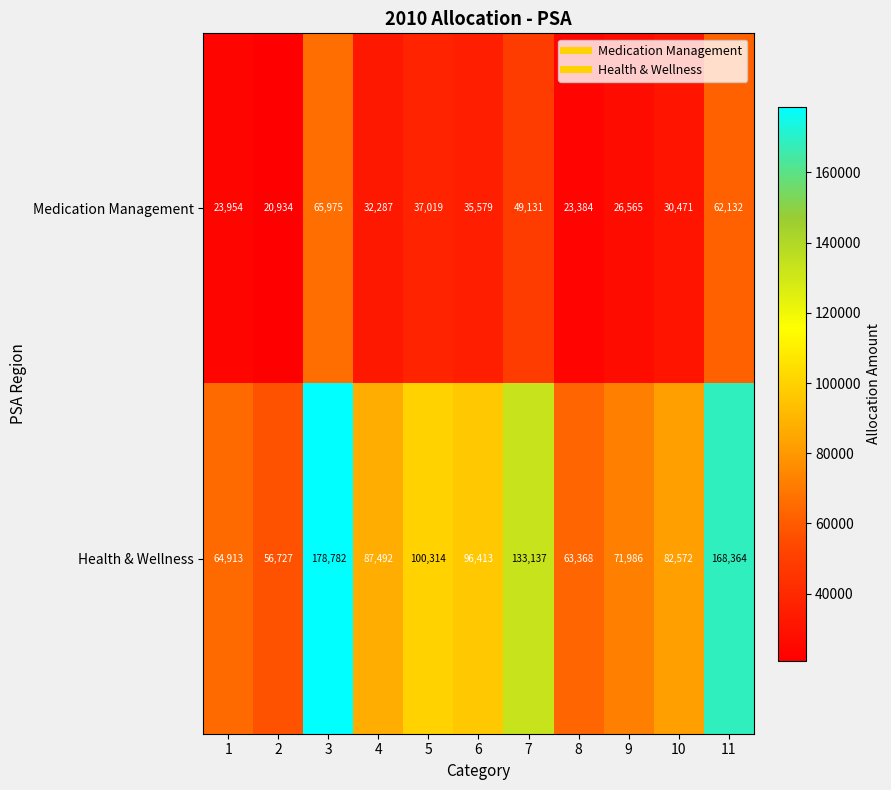

Is it true that Medication Management equals 27596 at 2?

False